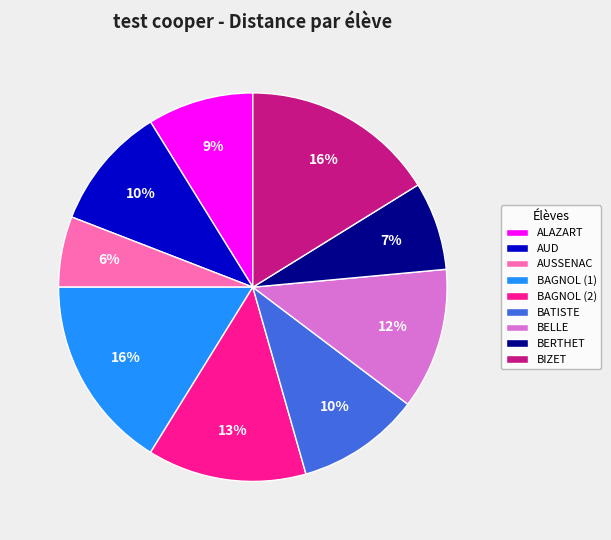

Which has a higher value, BELLE or BATISTE?

BELLE